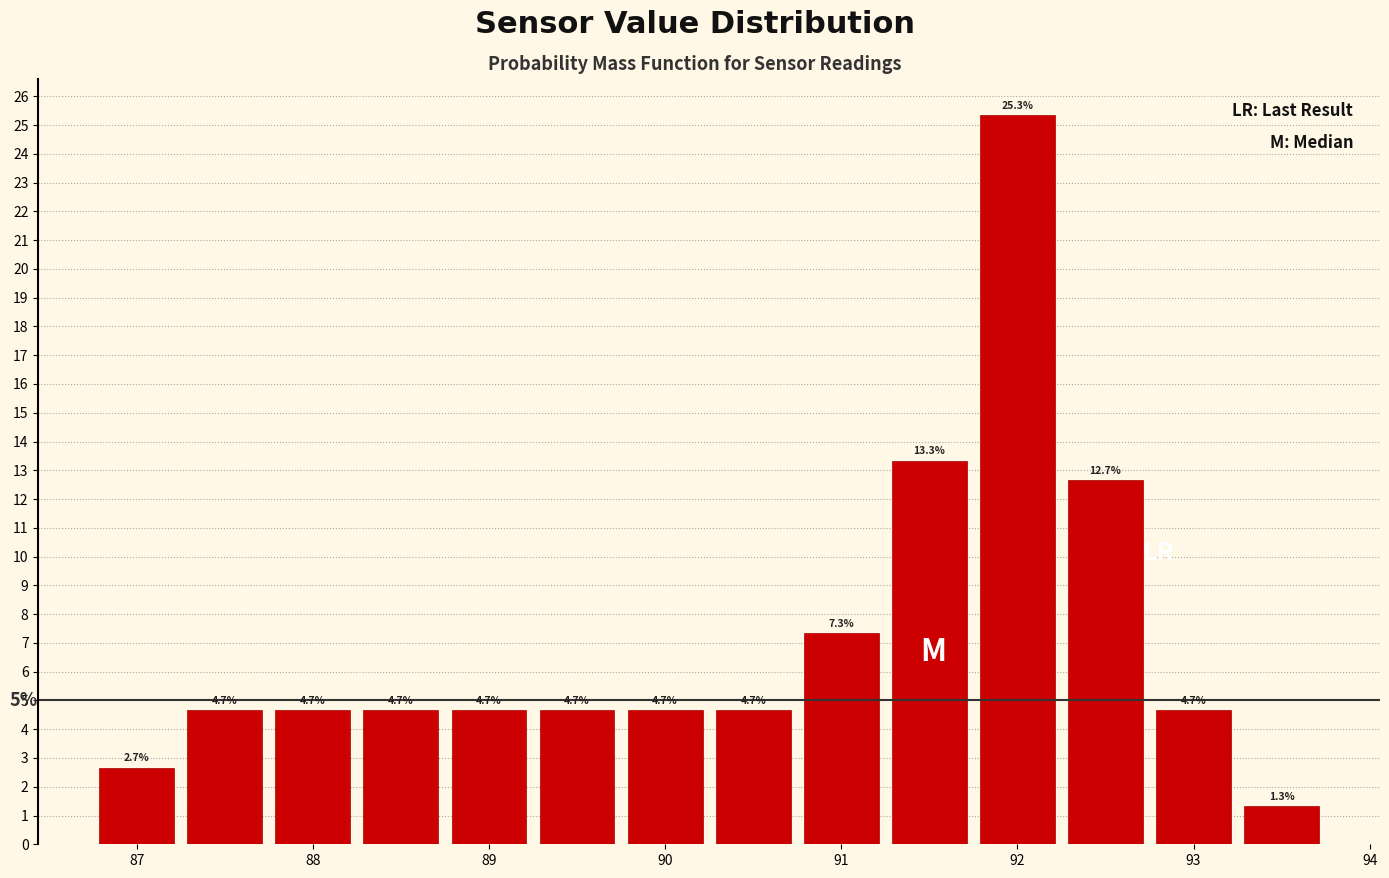

Reading left to right, transcribe this chart: for each bar, give the range it covers on the x-axis and its height. The bar edges are not printed on the chart, so give them approximately, as read against the axis.

86.75 to 87.25: 2.7
87.25 to 87.75: 4.7
87.75 to 88.25: 4.7
88.25 to 88.75: 4.7
88.75 to 89.25: 4.7
89.25 to 89.75: 4.7
89.75 to 90.25: 4.7
90.25 to 90.75: 4.7
90.75 to 91.25: 7.3
91.25 to 91.75: 13.3
91.75 to 92.25: 25.3
92.25 to 92.75: 12.7
92.75 to 93.25: 4.7
93.25 to 93.75: 1.3